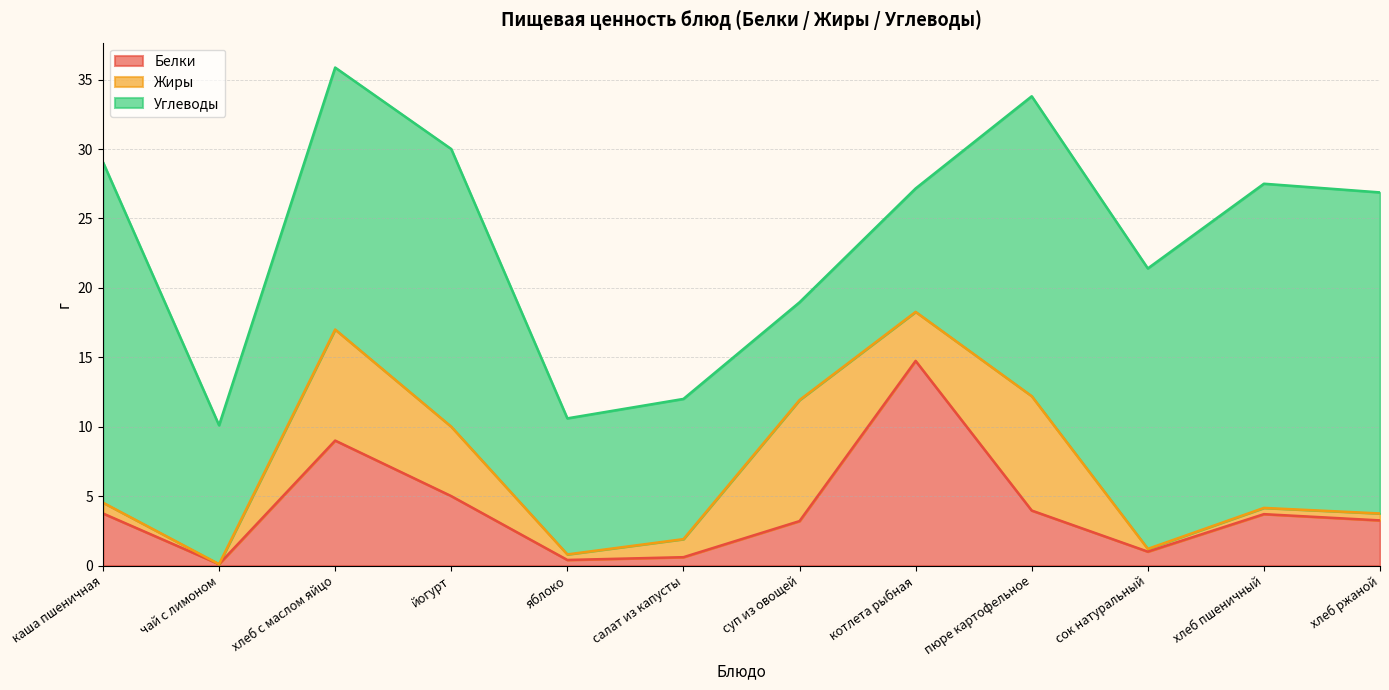

Does the chart have visible grid lines?

Yes